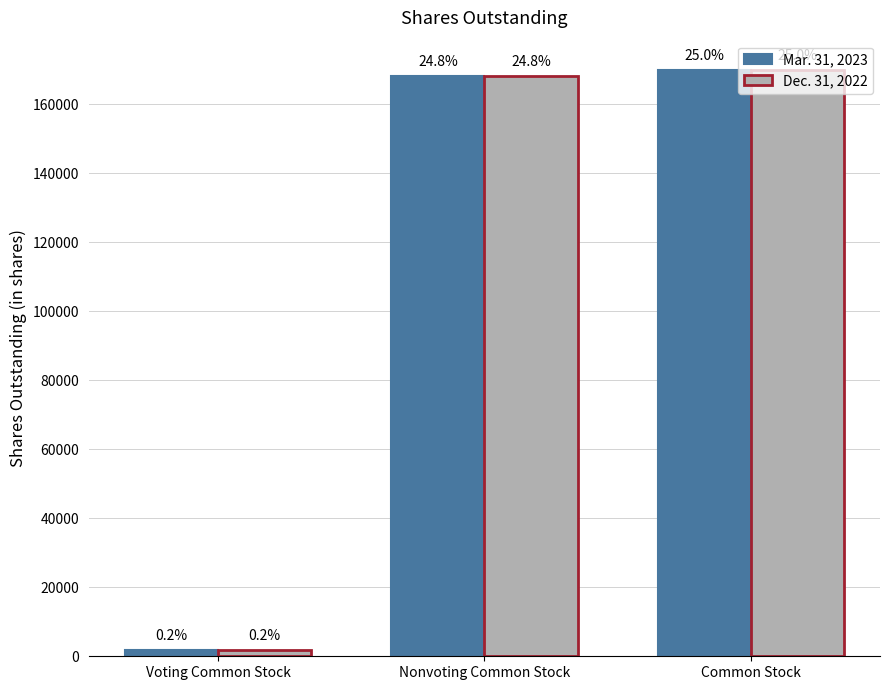

What is the average value of the Mar. 31, 2023 series?

113333